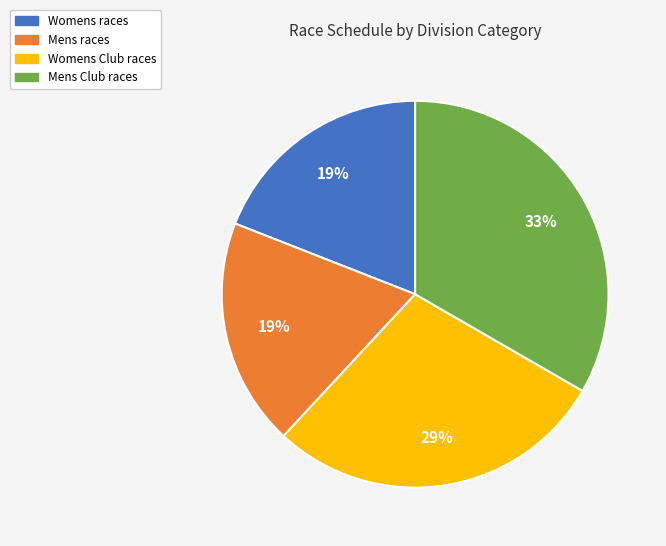

Count the number of slices in the pie.

4